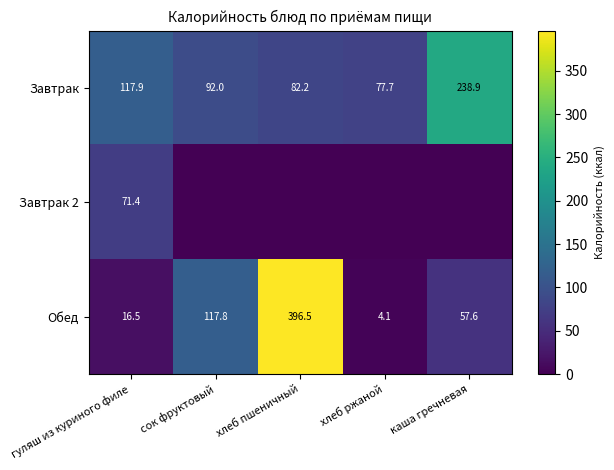

What is the difference between the maximum and second lowest values in the Завтрак series?

156.7